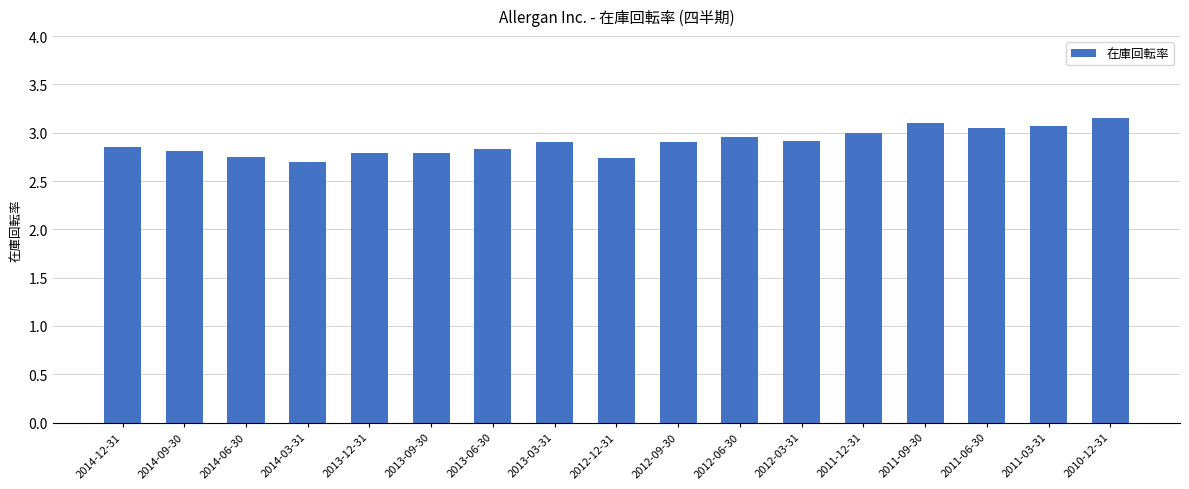

What is the label of the 2nd bar from the left?

2014-09-30